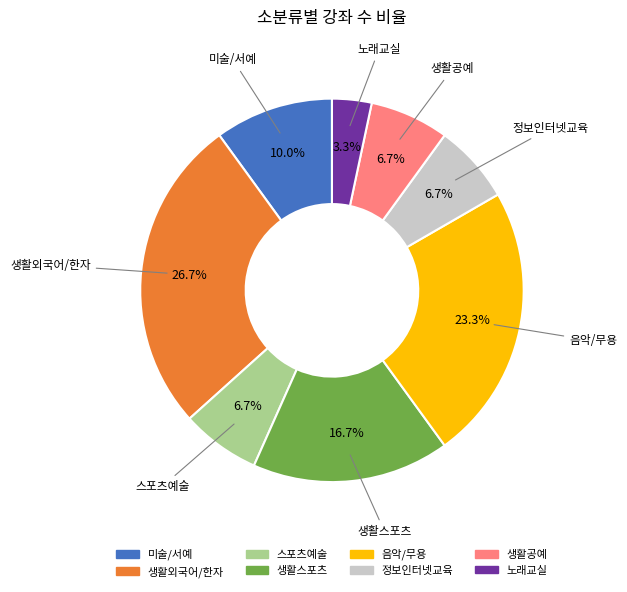

True or false: 미술/서예 accounts for 10% of the total.

True